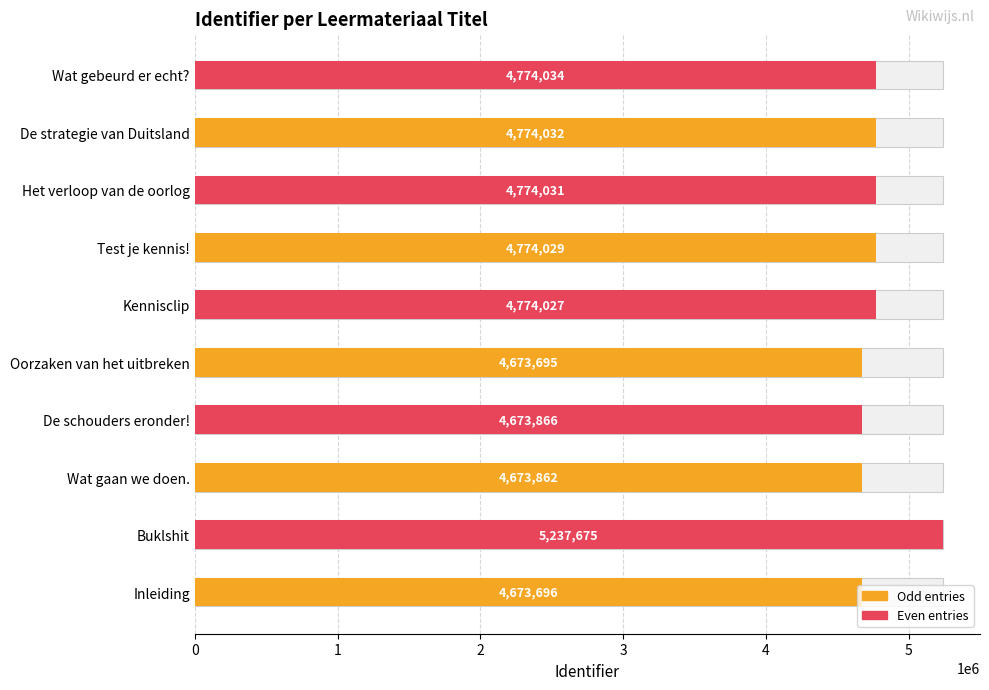

What is the greatest value displayed?

5237675